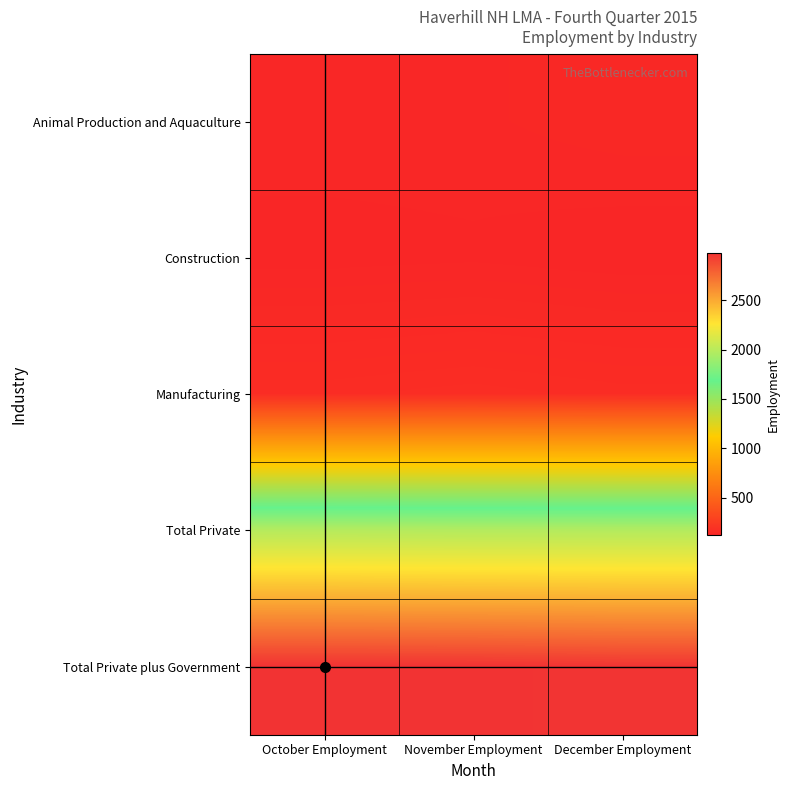

At October Employment, list the series in order from smallest to largest.

Construction, Animal Production and Aquaculture, Manufacturing, Total Private, Total Private plus Government